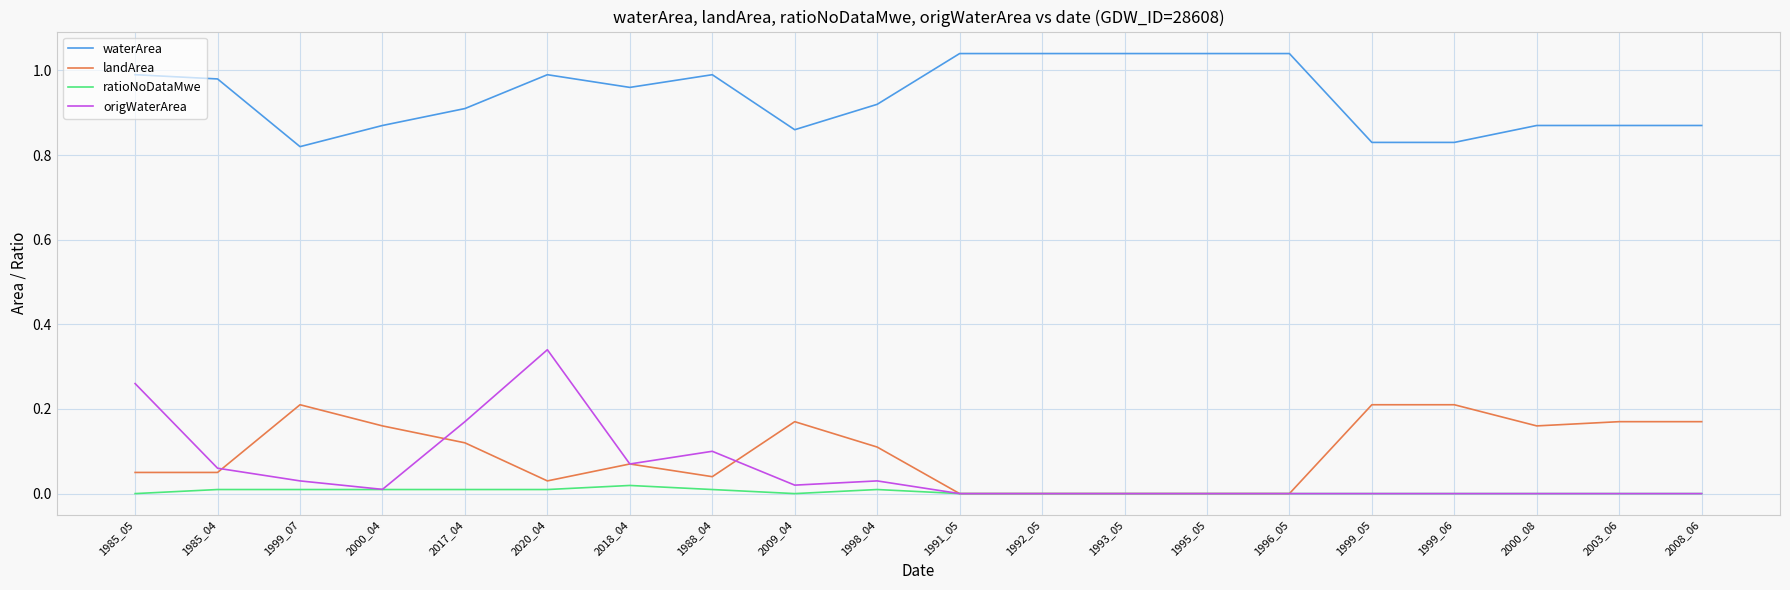

How many lines are shown in the chart?

4